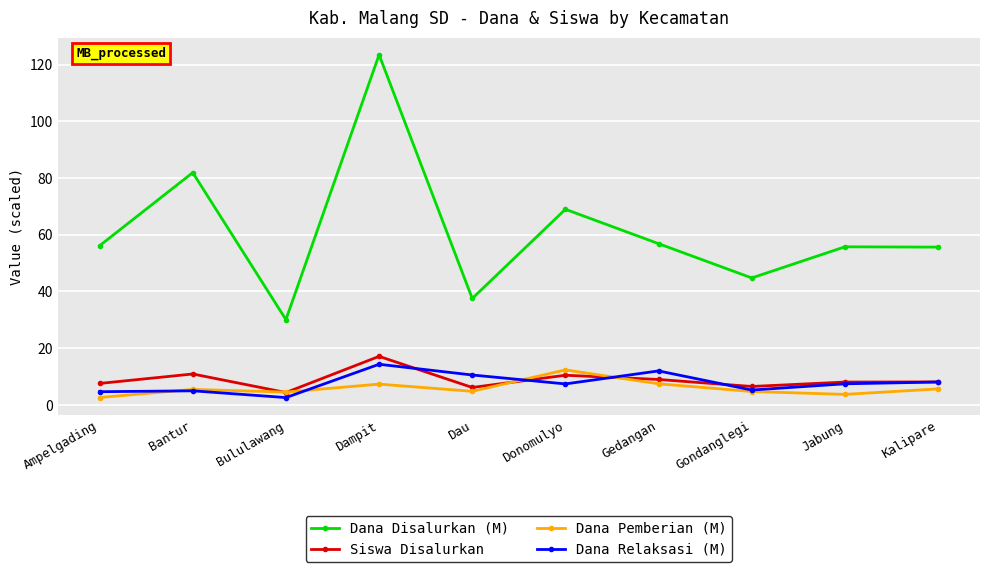

What is the average value of the Dana Pemberian (M) series?

5.8